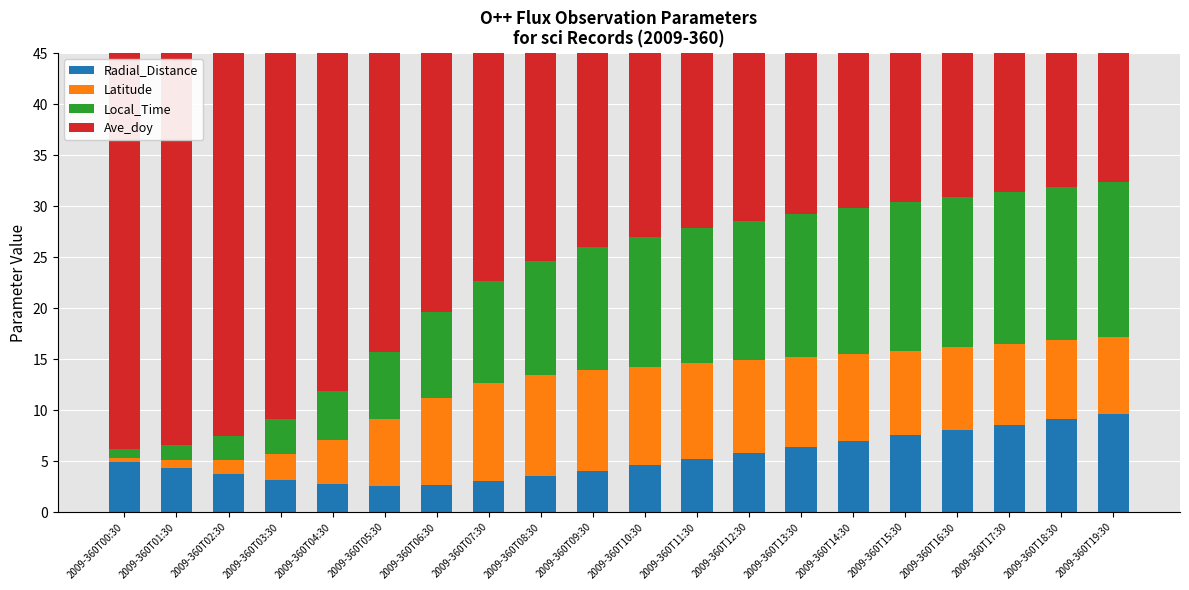

Is the value of Latitude at 2009-360T11:30 greater than the value of Ave_doy at 2009-360T17:30?

No